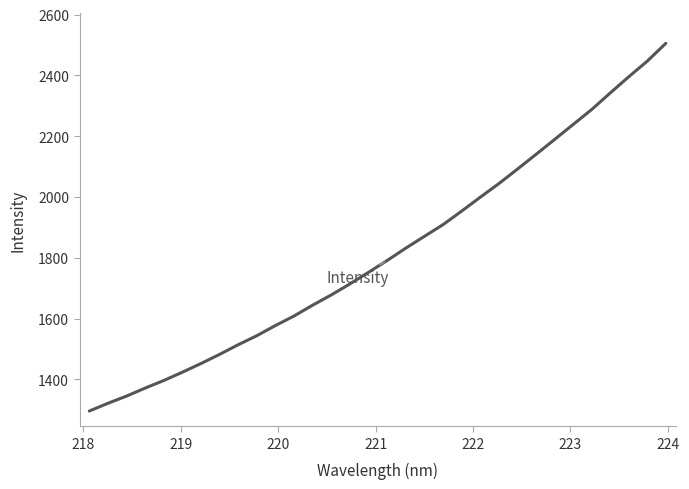

What is the smallest value displayed?

1295.5